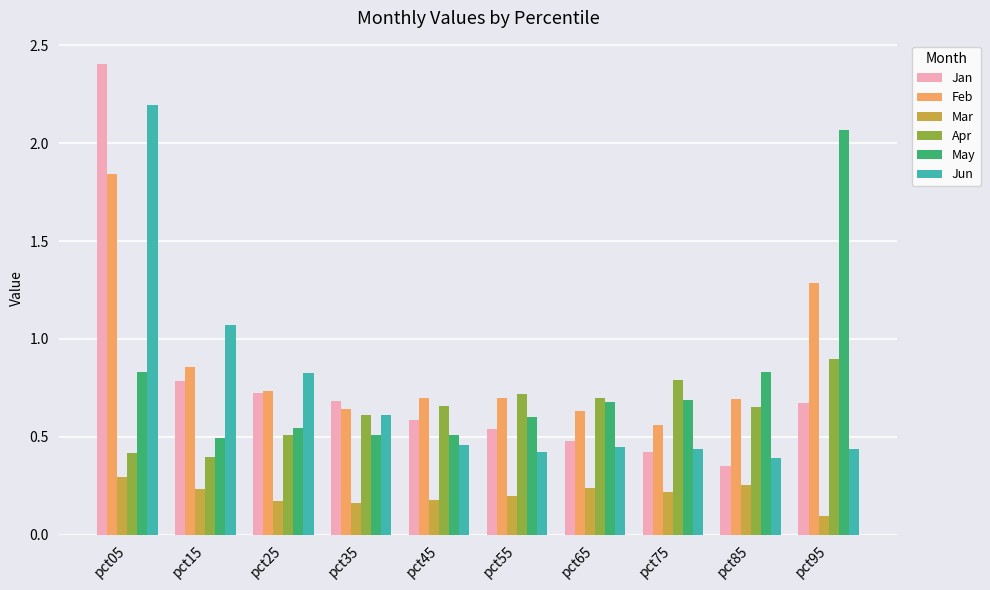

How many series are shown in this chart?

6